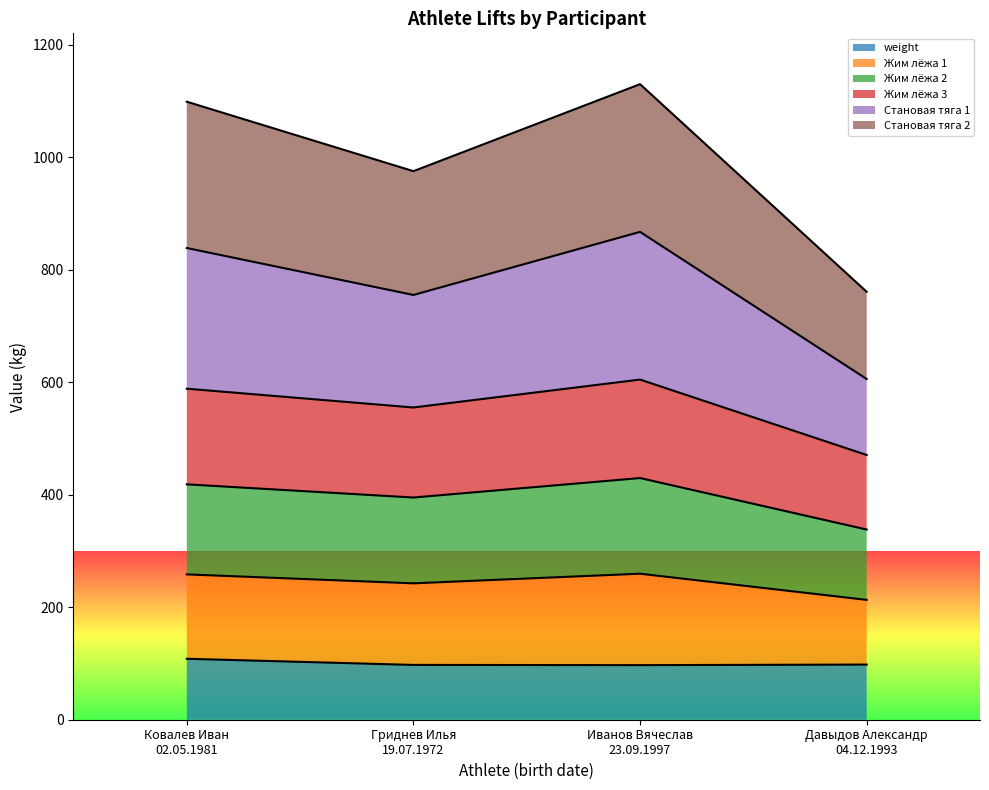

Which label corresponds to the smallest value in the chart?

Иванов Вячеслав
23.09.1997